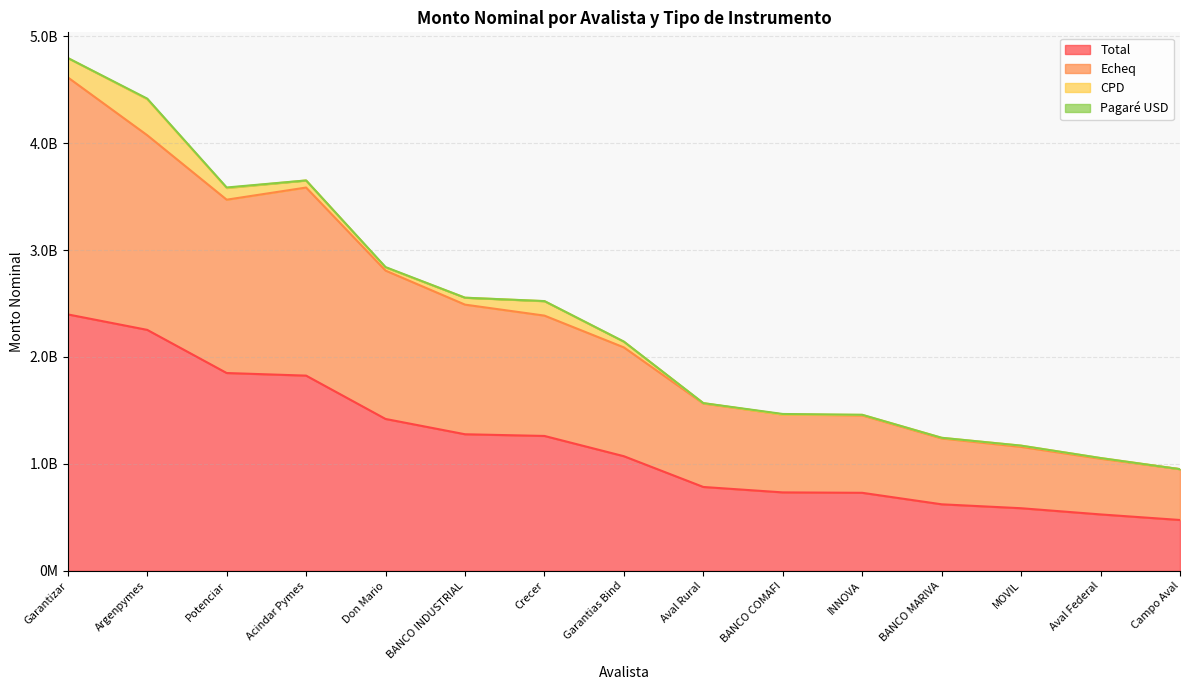

Does the chart have visible grid lines?

Yes